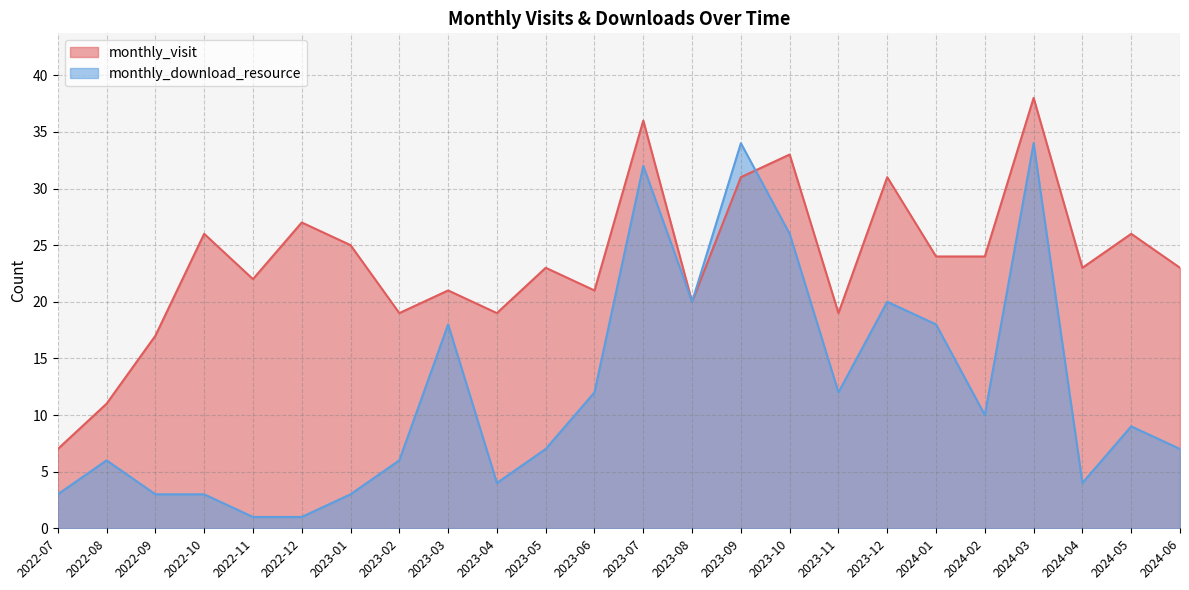

Count the number of categories in the chart.

24